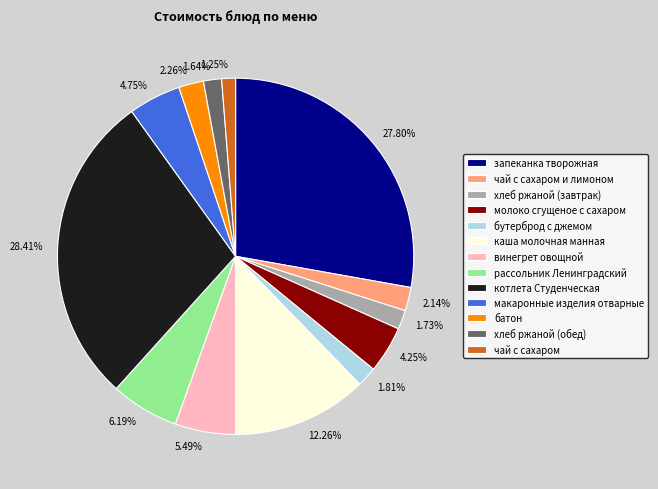

To the nearest percent, what is the average slice percentage?

8%